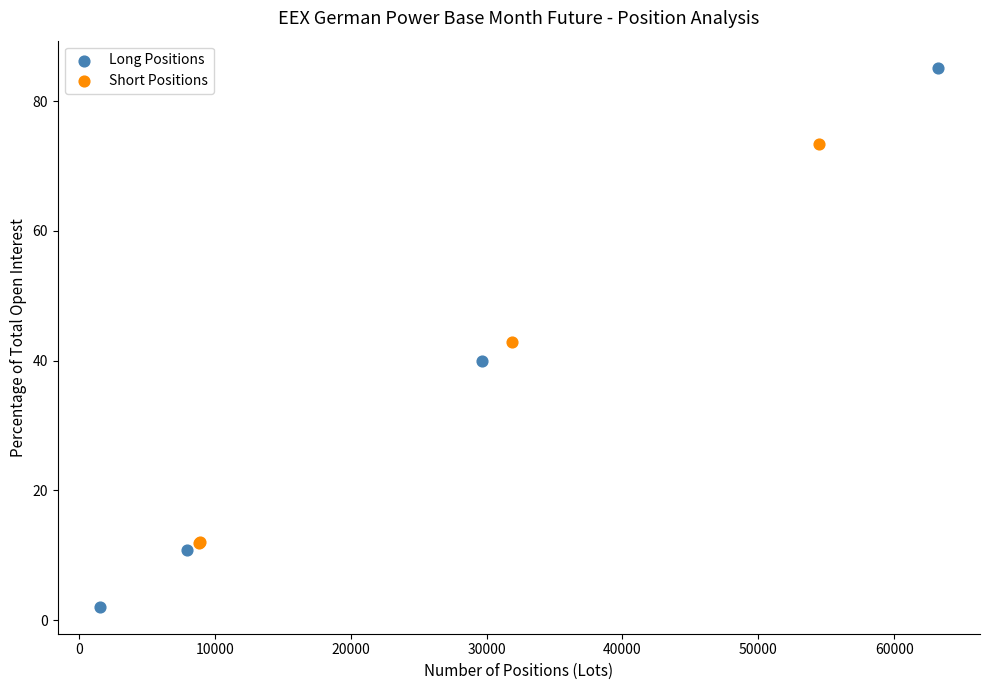

Which series contains the lowest Y value?

Long Positions